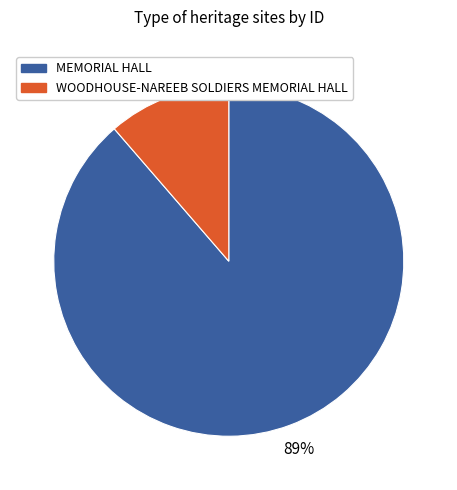

To the nearest percent, what is the average slice percentage?

50%